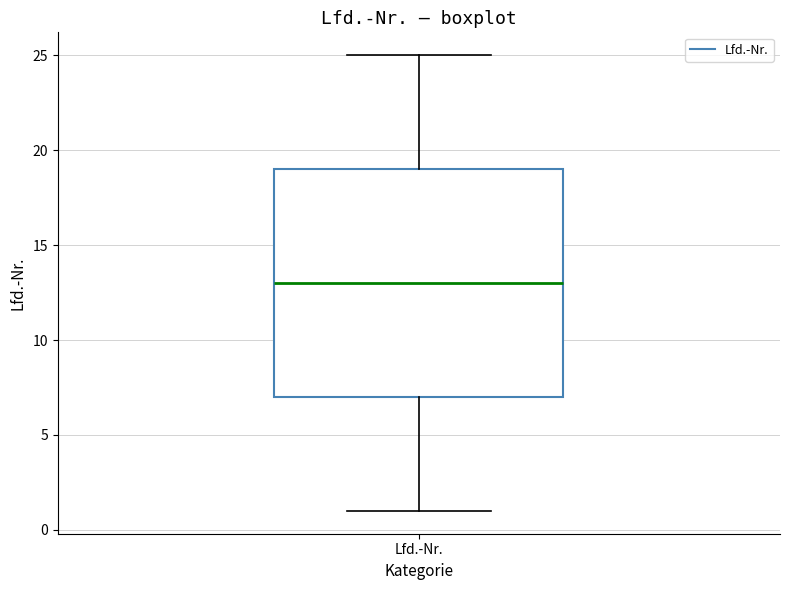

Transcribe this box plot: give where the median line is, the range the box spans, and where the two whiskers end, as read against the y-axis. The values are not printed on the chart, so give them approximately, as read against the axis.

median 13, box 7 to 19, whiskers 1 to 25